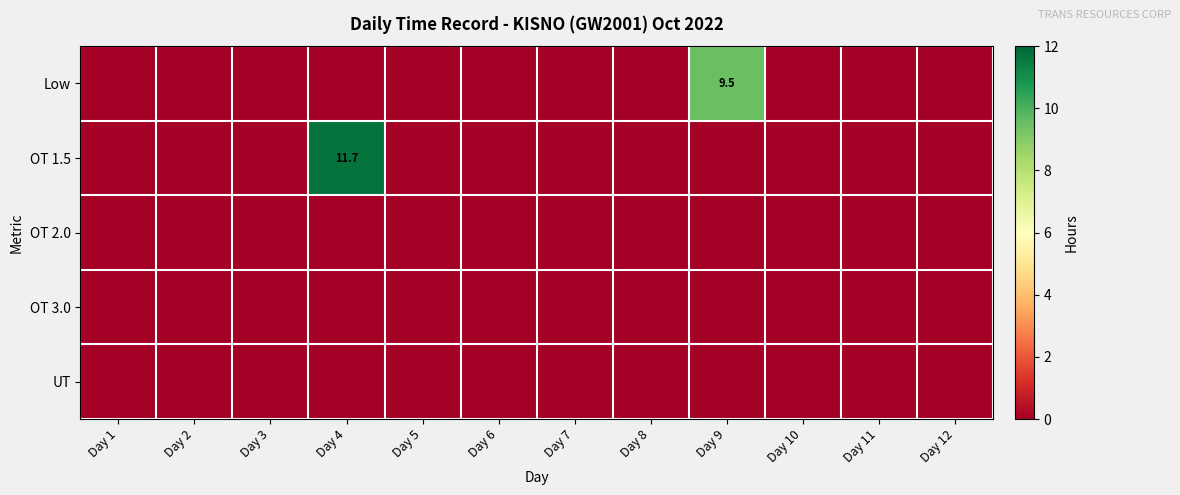

The value of OT 1.5 at Day 4 is 2.4. True or false?

False